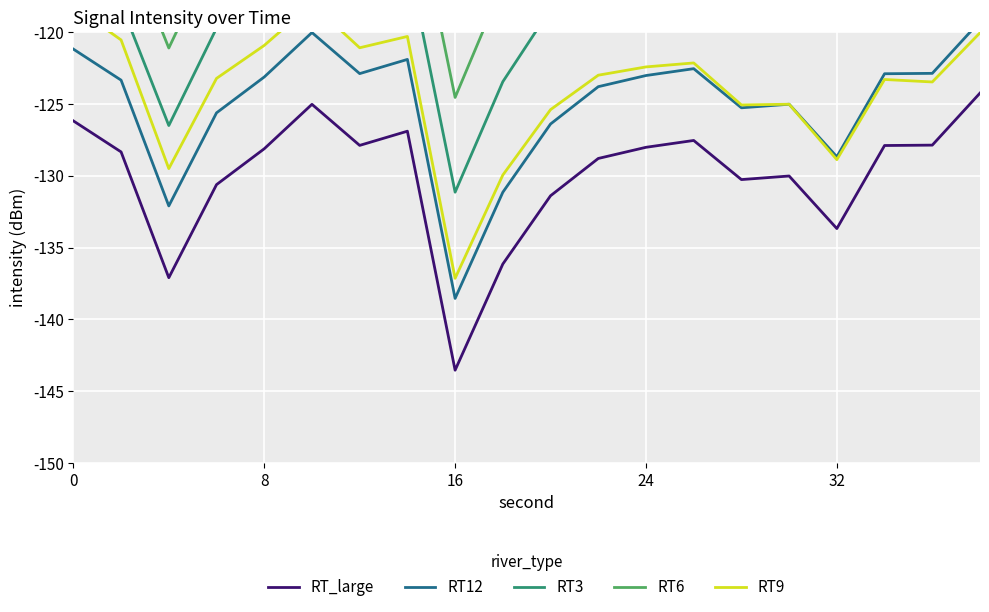

How many data points does each series have?

20